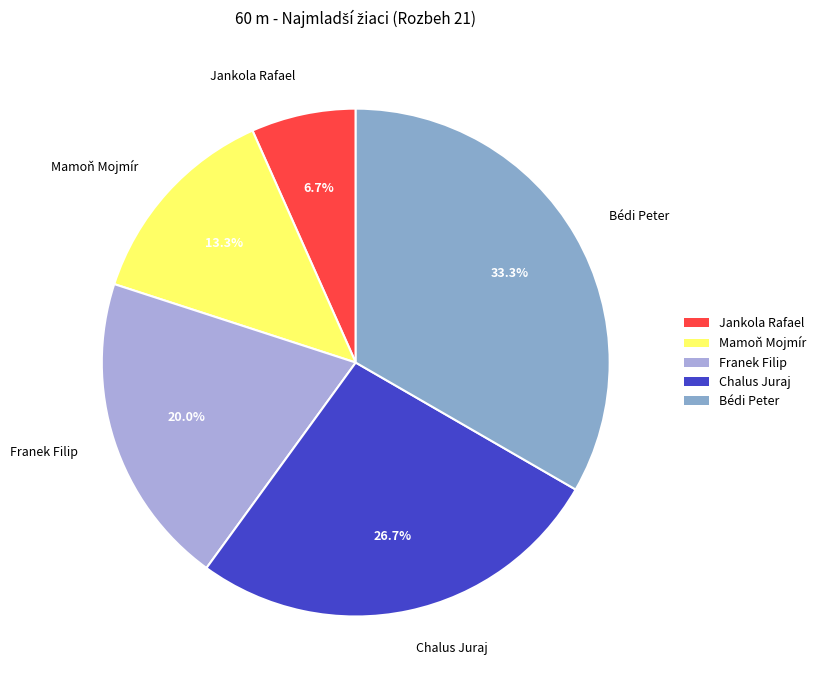

Does Mamoň Mojmír represent more than half of the total?

No